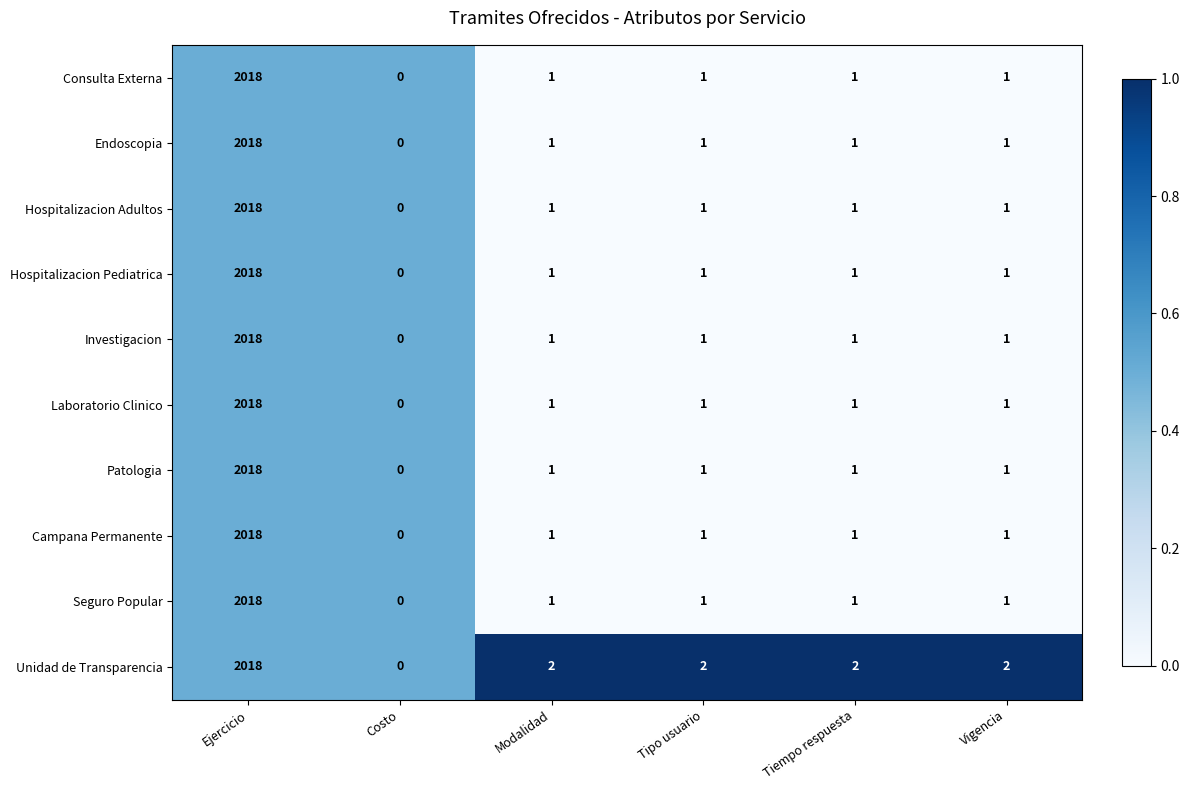

Which series has the largest total across all categories?

Unidad de Transparencia